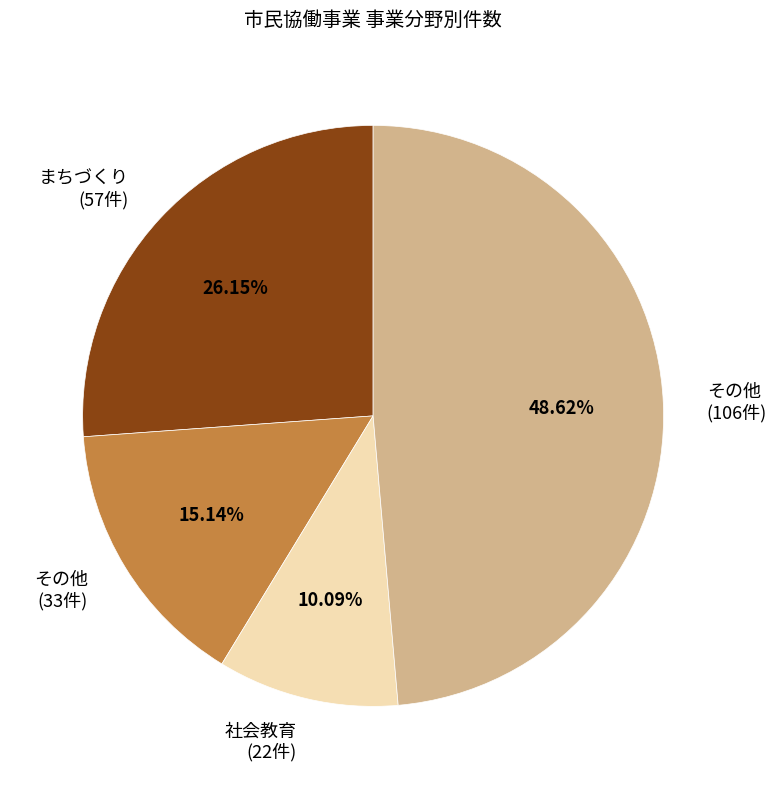

Does any single category account for the majority?

No